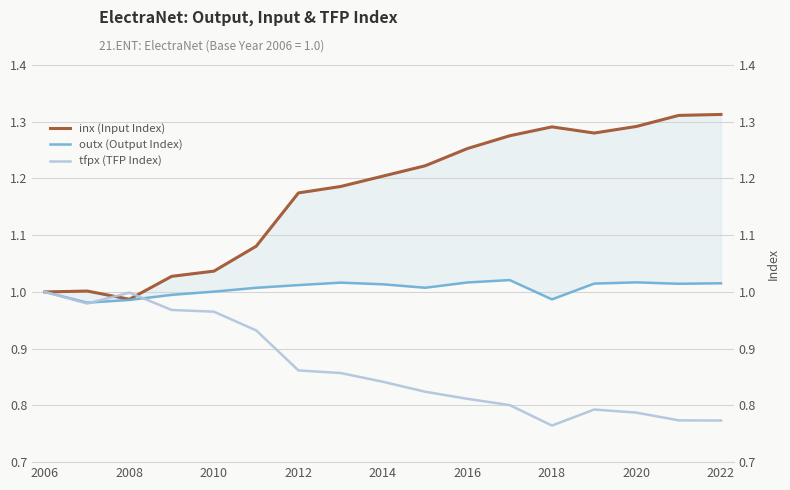

How many data points in inx (Input Index) are above 1?

15